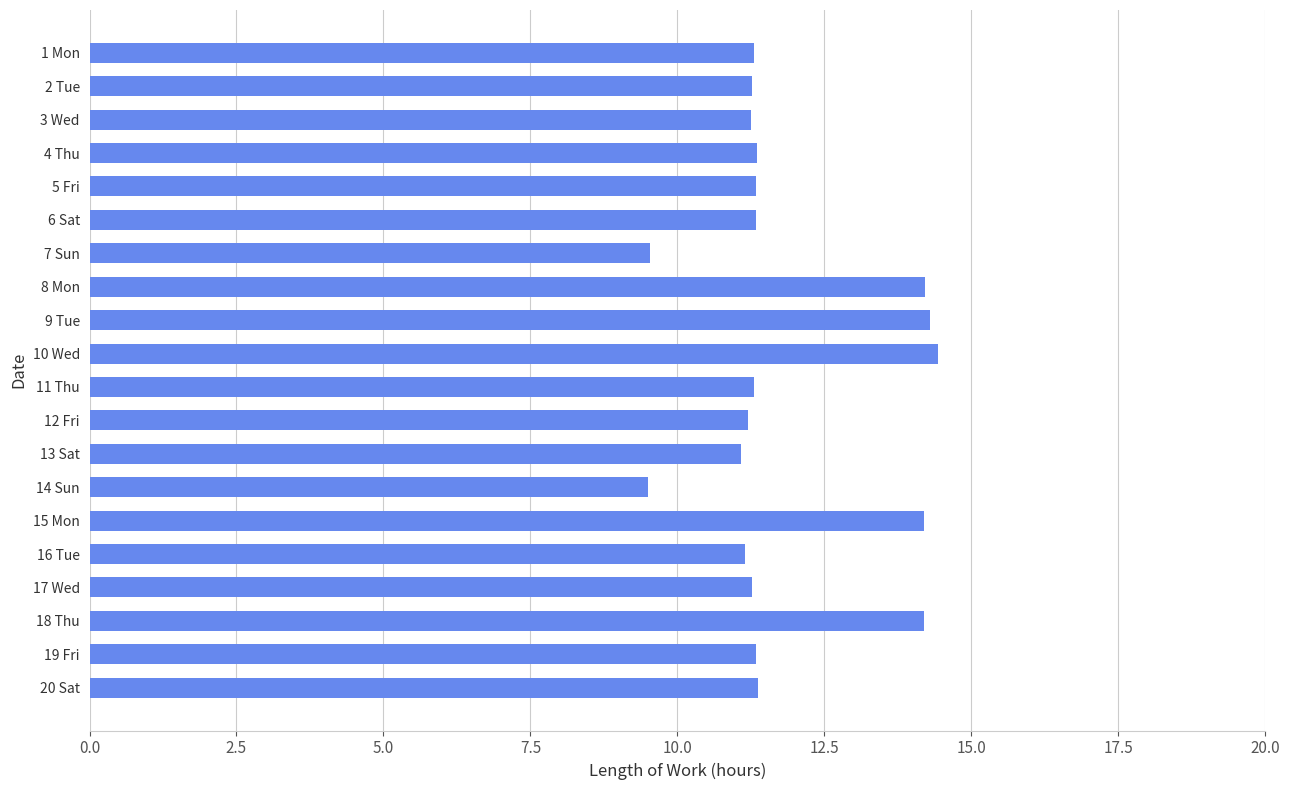

The chart shows a value of 5.1 at 1 Mon. True or false?

False